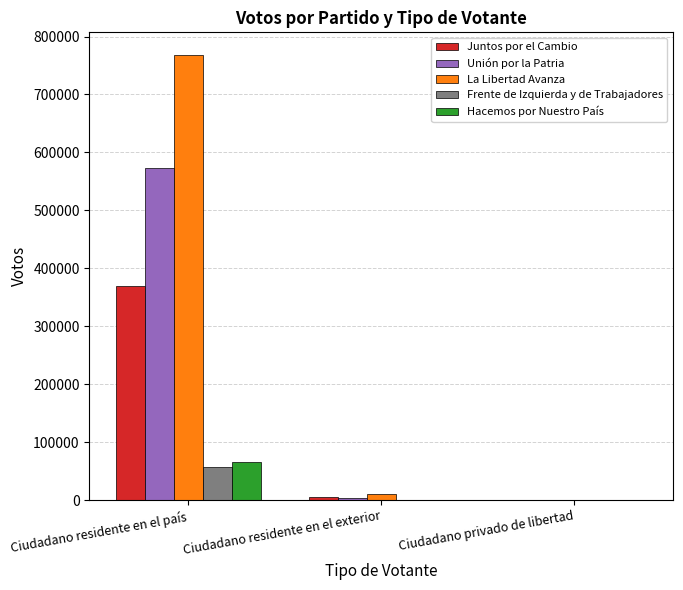

What is the sum of the Unión por la Patria values at Ciudadano privado de libertad and Ciudadano residente en el país?

573557